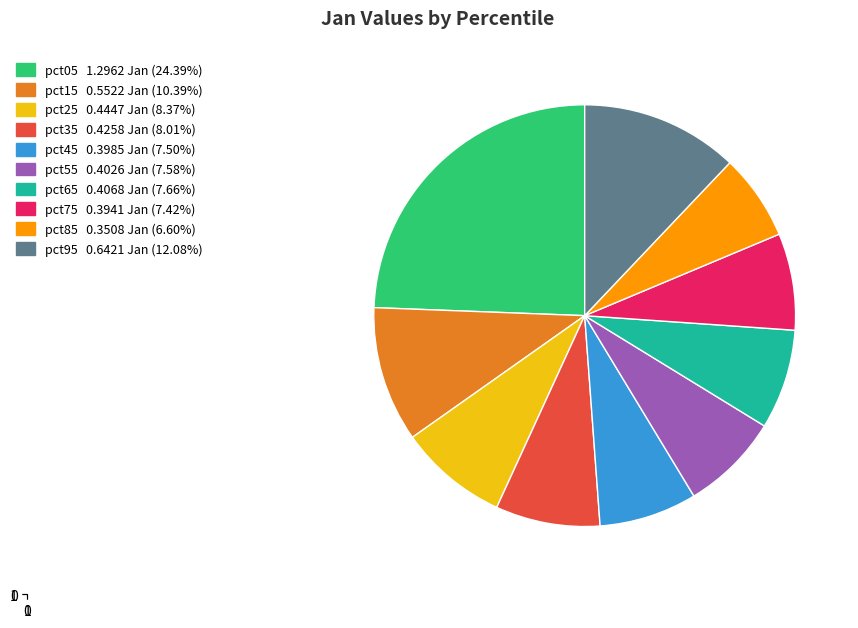

Do pct15 and pct55 together represent more than half of the pie?

No